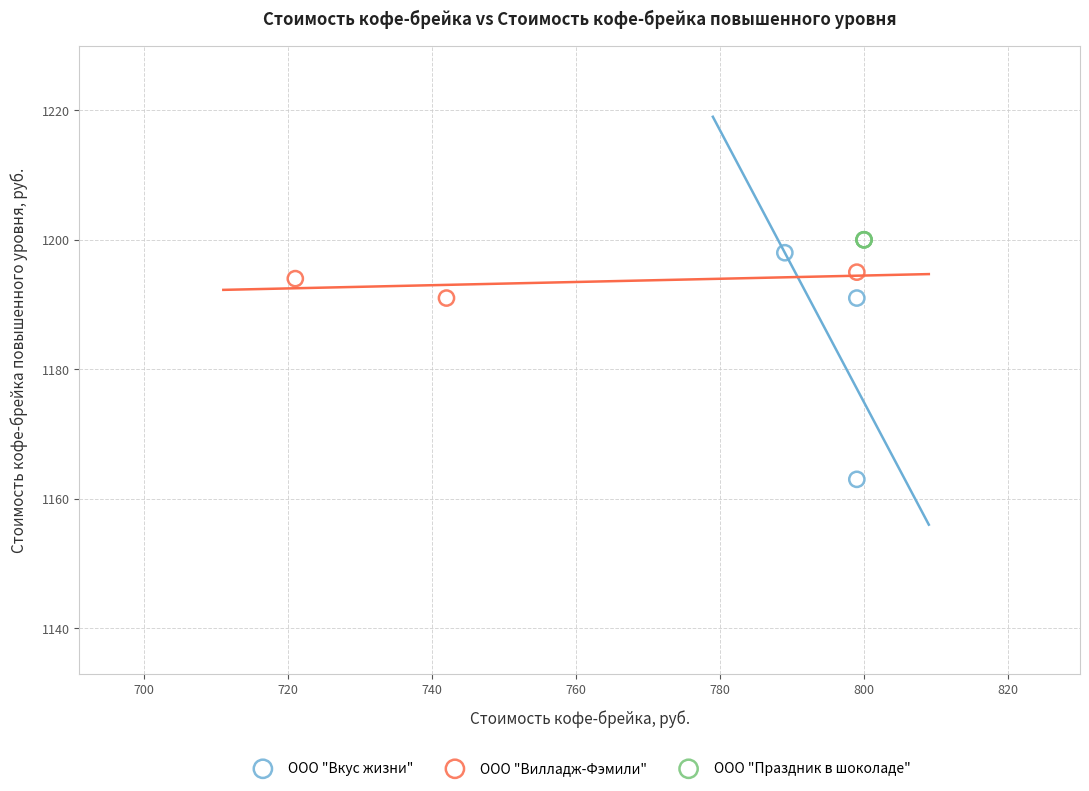

Which series reaches the minimum Y coordinate?

ООО "Вкус жизни"